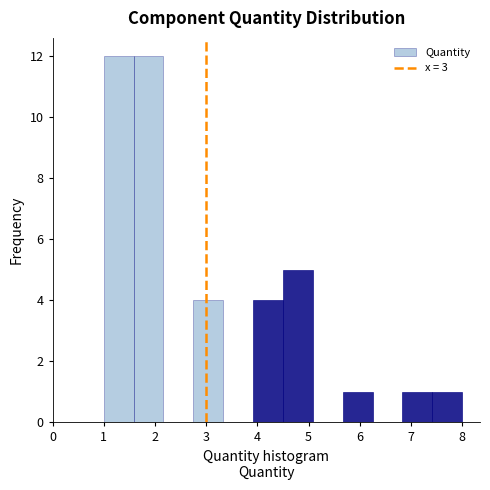

Reading left to right, list every bar in this chart as the range it spans on the x-axis followed by its height. Neither the bar edges nor the heights are printed on the chart, so give them approximately, as read against the axes.

1.0 to 1.6: 12
1.6 to 2.2: 12
2.2 to 2.8: 0
2.8 to 3.3: 4
3.3 to 3.9: 0
3.9 to 4.5: 4
4.5 to 5.1: 5
5.1 to 5.7: 0
5.7 to 6.3: 1
6.3 to 6.8: 0
6.8 to 7.4: 1
7.4 to 8.0: 1